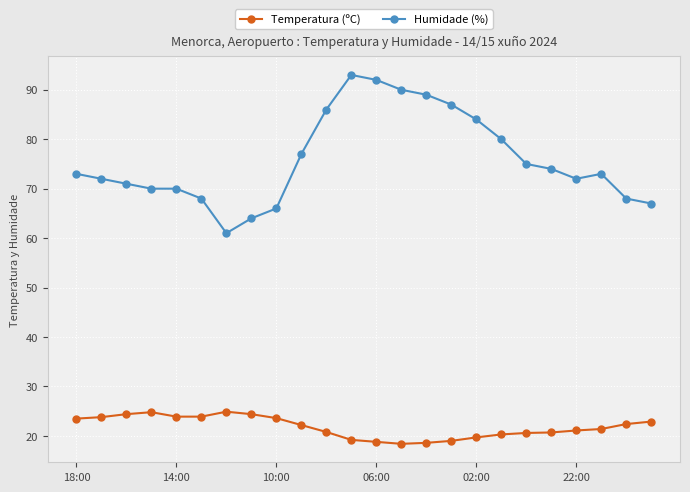

What is the difference between the second highest and minimum values in the Humidade (%) series?

31.0